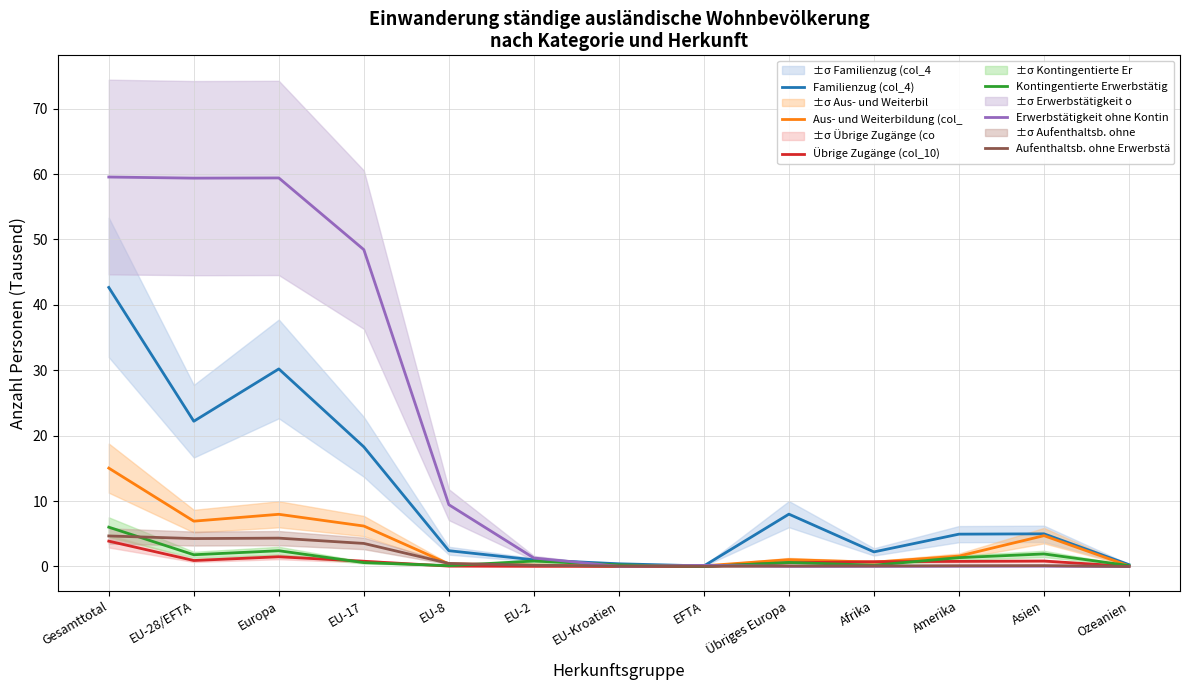

Reading right to left, list all the values displayed in this chart.

Familienzug (col_4): Ozeanien=0.3	Asien=5.0	Amerika=4.9	Afrika=2.2	Übriges Europa=8.0	EFTA=0.1	EU-Kroatien=0.4	EU-2=1.0	EU-8=2.4	EU-17=18.3	Europa=30.2	EU-28/EFTA=22.2	Gesamttotal=42.7
Aus- und Weiterbildung (col_: Ozeanien=0.1	Asien=4.7	Amerika=1.6	Afrika=0.7	Übriges Europa=1.0	EFTA=0.1	EU-Kroatien=0.1	EU-2=0.2	EU-8=0.4	EU-17=6.2	Europa=8.0	EU-28/EFTA=6.9	Gesamttotal=15.0
Übrige Zugänge (col_10): Ozeanien=0.0	Asien=0.8	Amerika=0.8	Afrika=0.7	Übriges Europa=0.6	EFTA=0.0	EU-Kroatien=0.0	EU-2=0.0	EU-8=0.1	EU-17=0.8	Europa=1.5	EU-28/EFTA=0.9	Gesamttotal=3.9
Kontingentierte Erwerbstätig: Ozeanien=0.1	Asien=1.9	Amerika=1.4	Afrika=0.2	Übriges Europa=0.6	EFTA=0.0	EU-Kroatien=0.2	EU-2=0.8	EU-8=0.1	EU-17=0.6	Europa=2.4	EU-28/EFTA=1.8	Gesamttotal=6.0
Erwerbstätigkeit ohne Kontin: Ozeanien=0.0	Asien=0.1	Amerika=0.0	Afrika=0.0	Übriges Europa=0.0	EFTA=0.2	EU-Kroatien=0.0	EU-2=1.3	EU-8=9.4	EU-17=48.4	Europa=59.4	EU-28/EFTA=59.4	Gesamttotal=59.5
Aufenthaltsb. ohne Erwerbstä: Ozeanien=0.0	Asien=0.1	Amerika=0.1	Afrika=0.1	Übriges Europa=0.1	EFTA=0.0	EU-Kroatien=0.1	EU-2=0.2	EU-8=0.5	EU-17=3.5	Europa=4.3	EU-28/EFTA=4.3	Gesamttotal=4.7